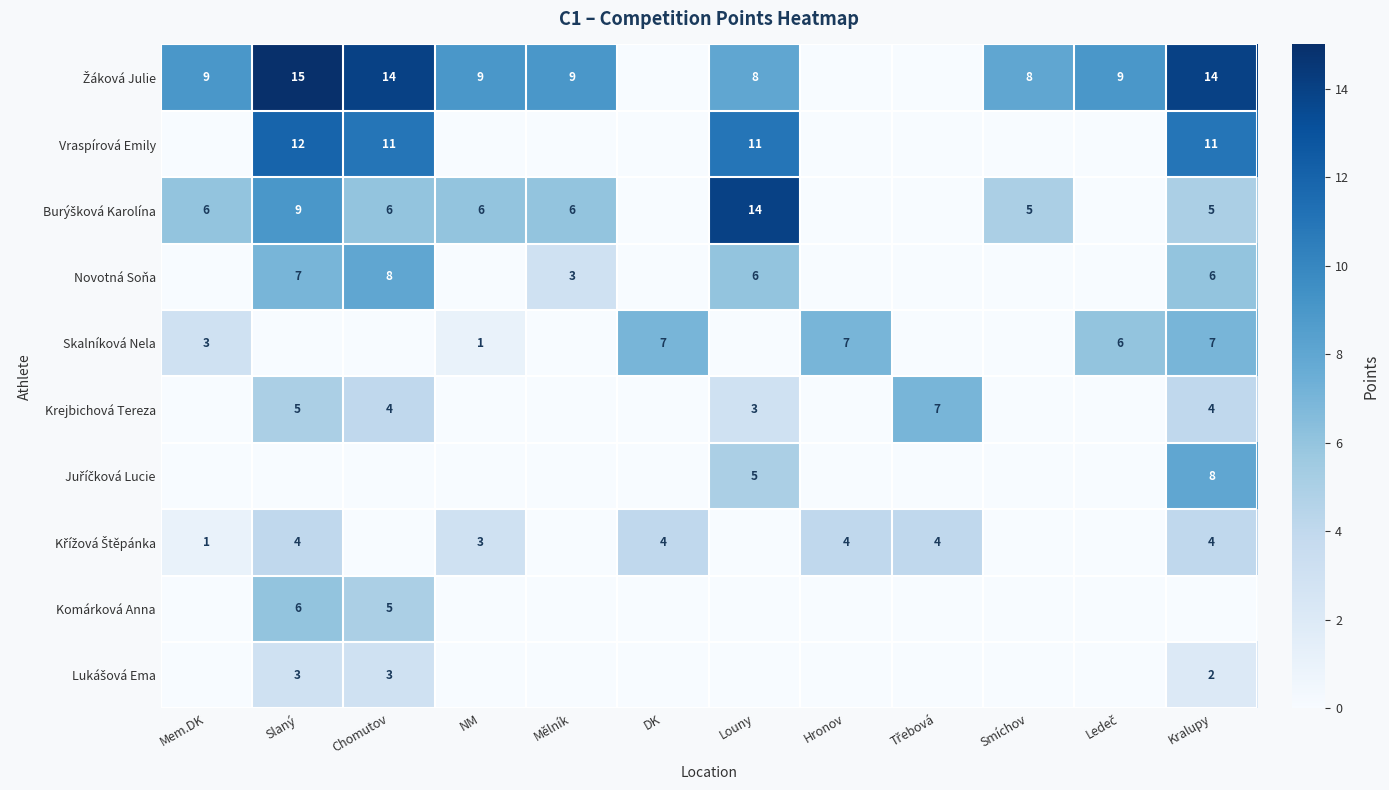

The Skalníková Nela series shows 5 at Mem.DK. True or false?

False